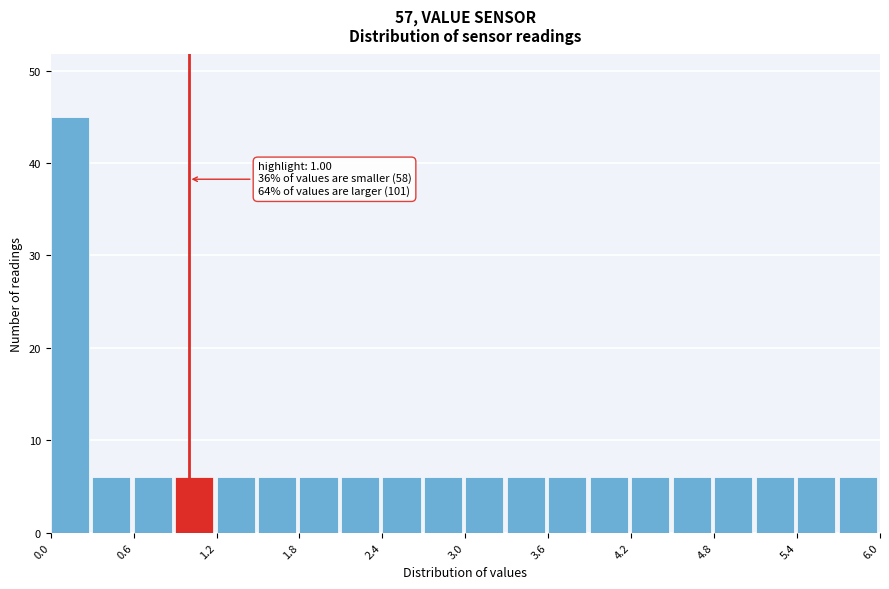

Read against the x-axis, roughly where is the centre of the tallest bar?

0.1